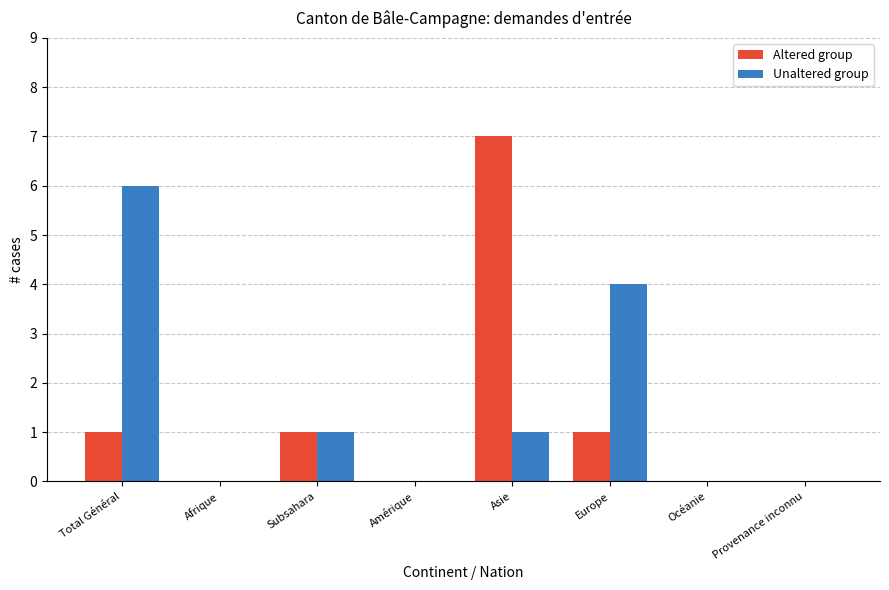

Which category has the highest value across all series?

Asie